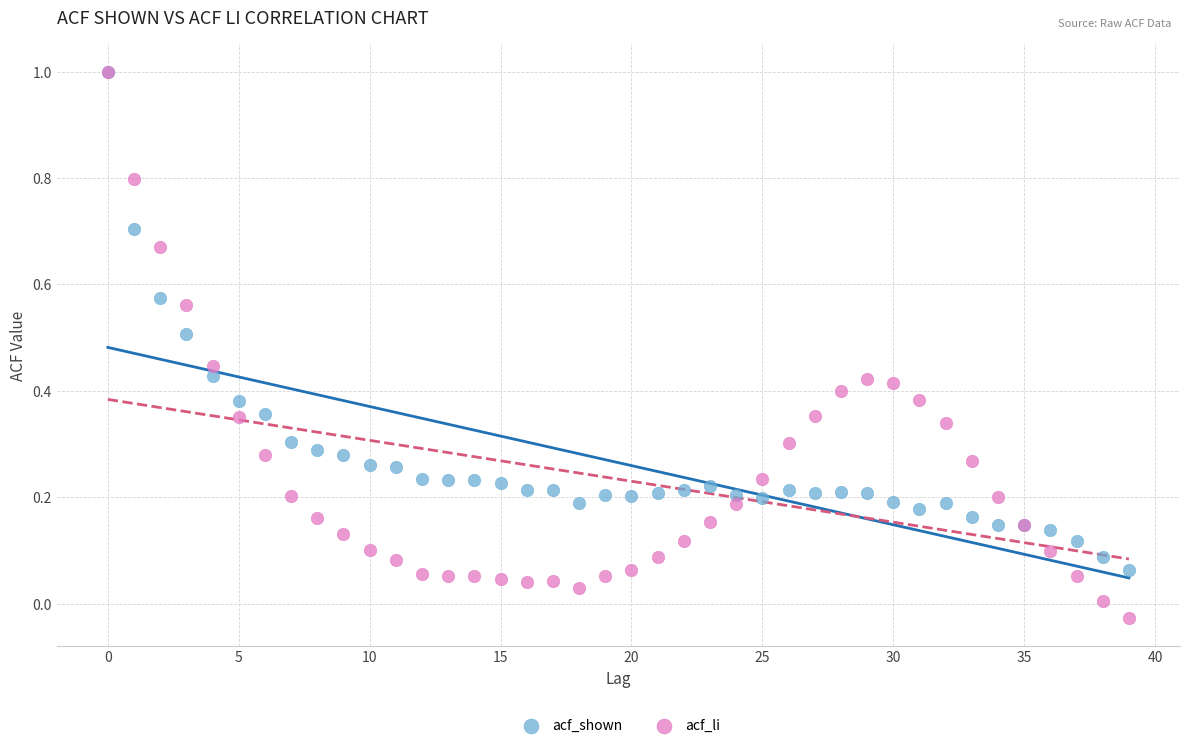

Which series reaches the minimum Y coordinate?

acf_li